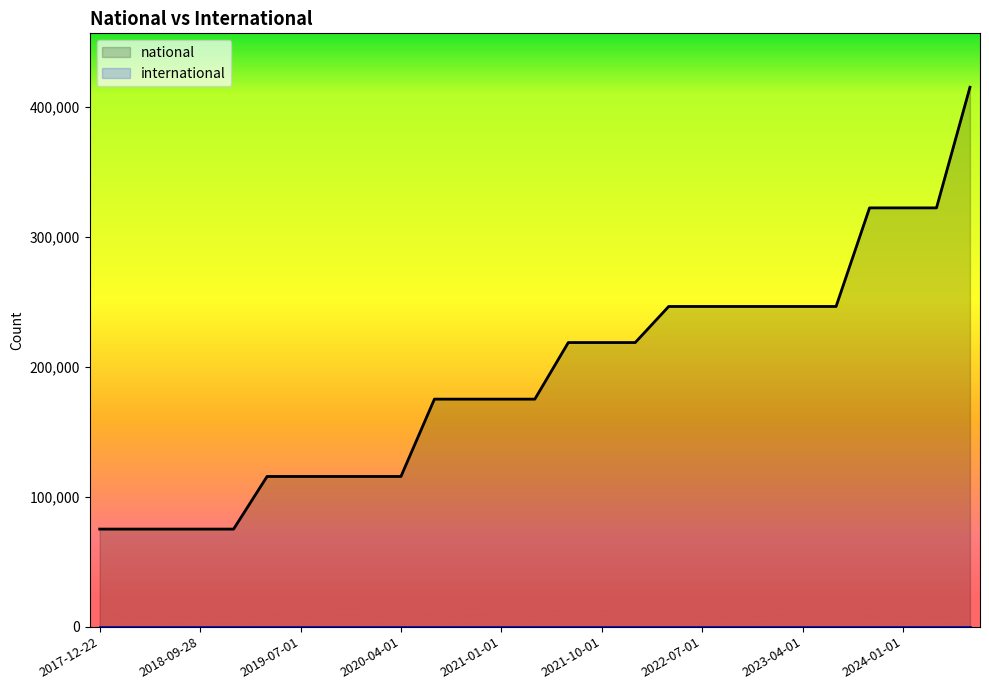

Where does the data first go above 175125?

2021-07-01